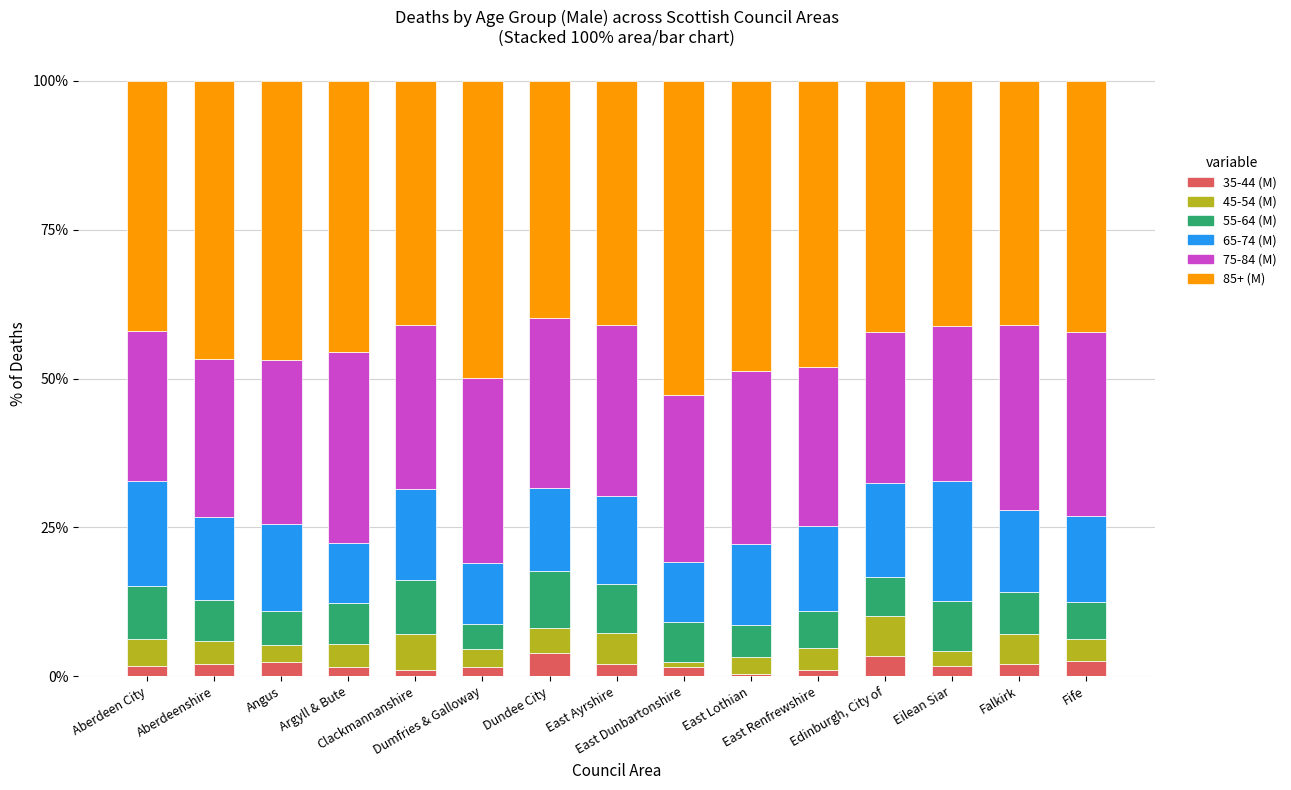

What is the highest value of the 35-44 (M) series?

3.9